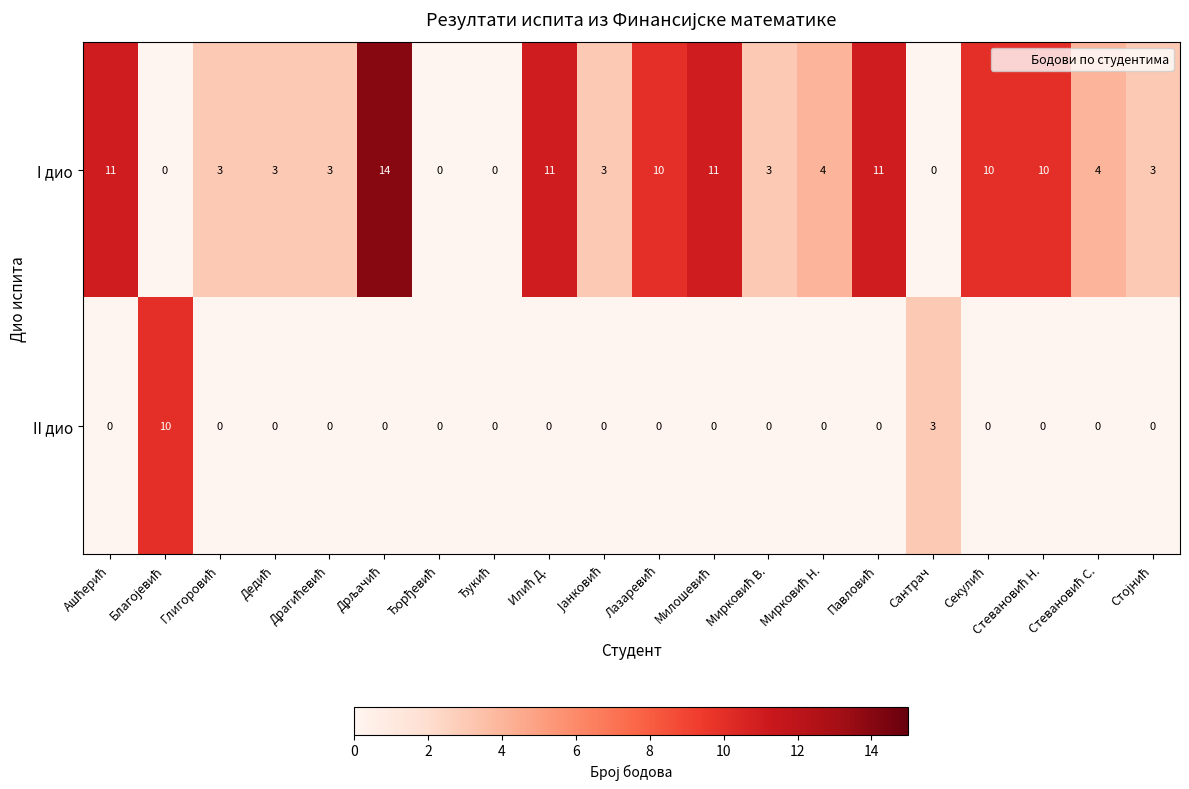

How many II дио values are between 0 and 1?

18